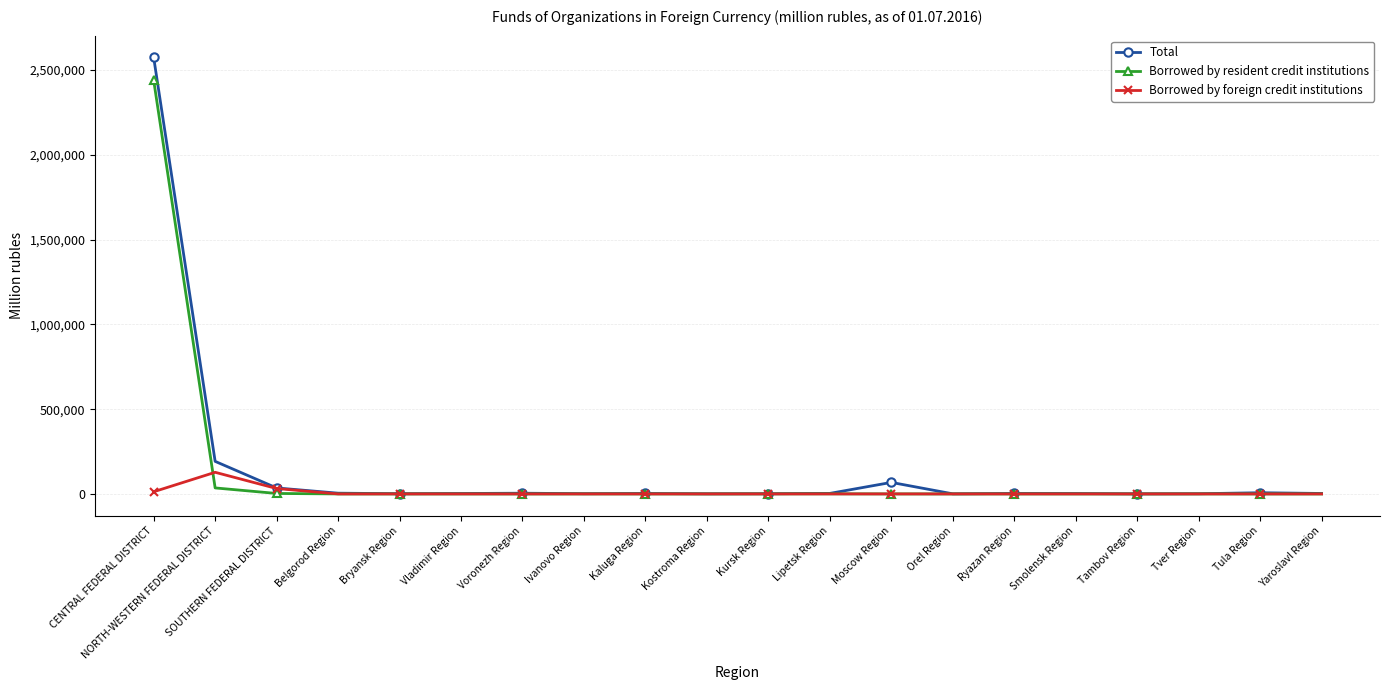

What is the label of the 12th point from the right?

Kaluga Region